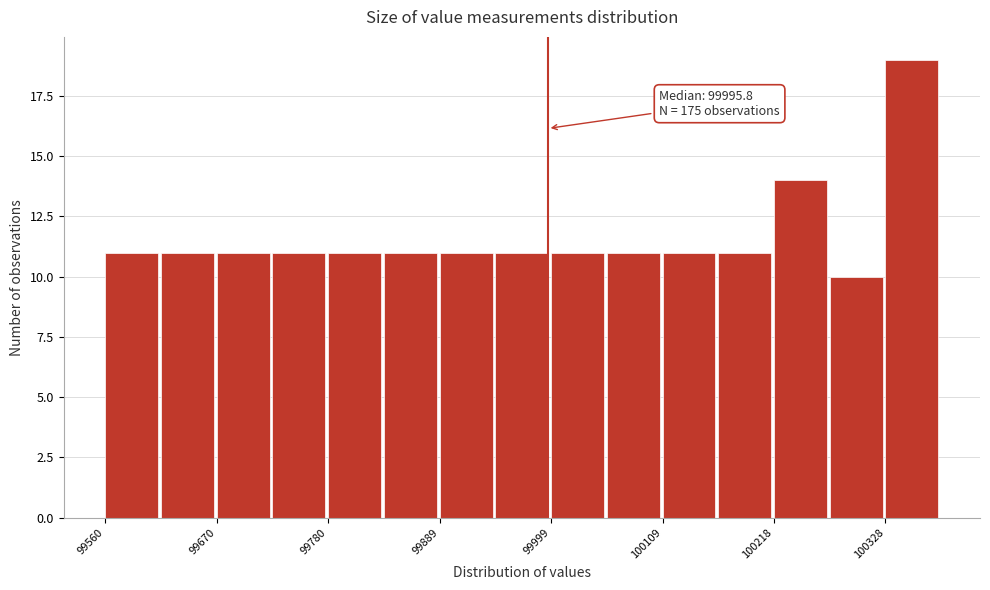

Around what value on the x-axis is the tallest bar? Give the approximate position of its centre, as read against the axis.

100360